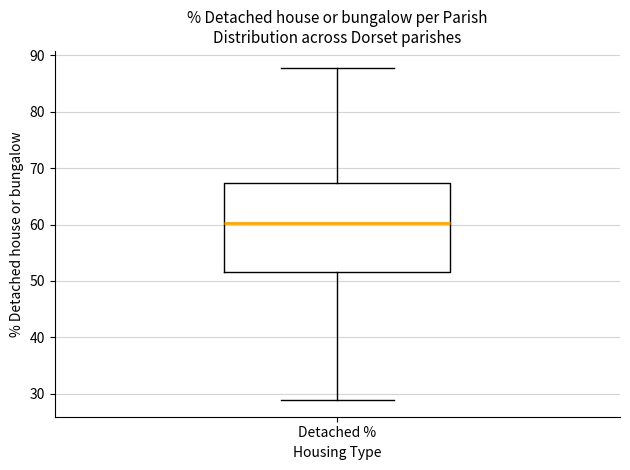

Where does the lower whisker of the box for Detached % end on the y-axis? The values are not printed on the chart, so give them approximately, as read against the axis.

29